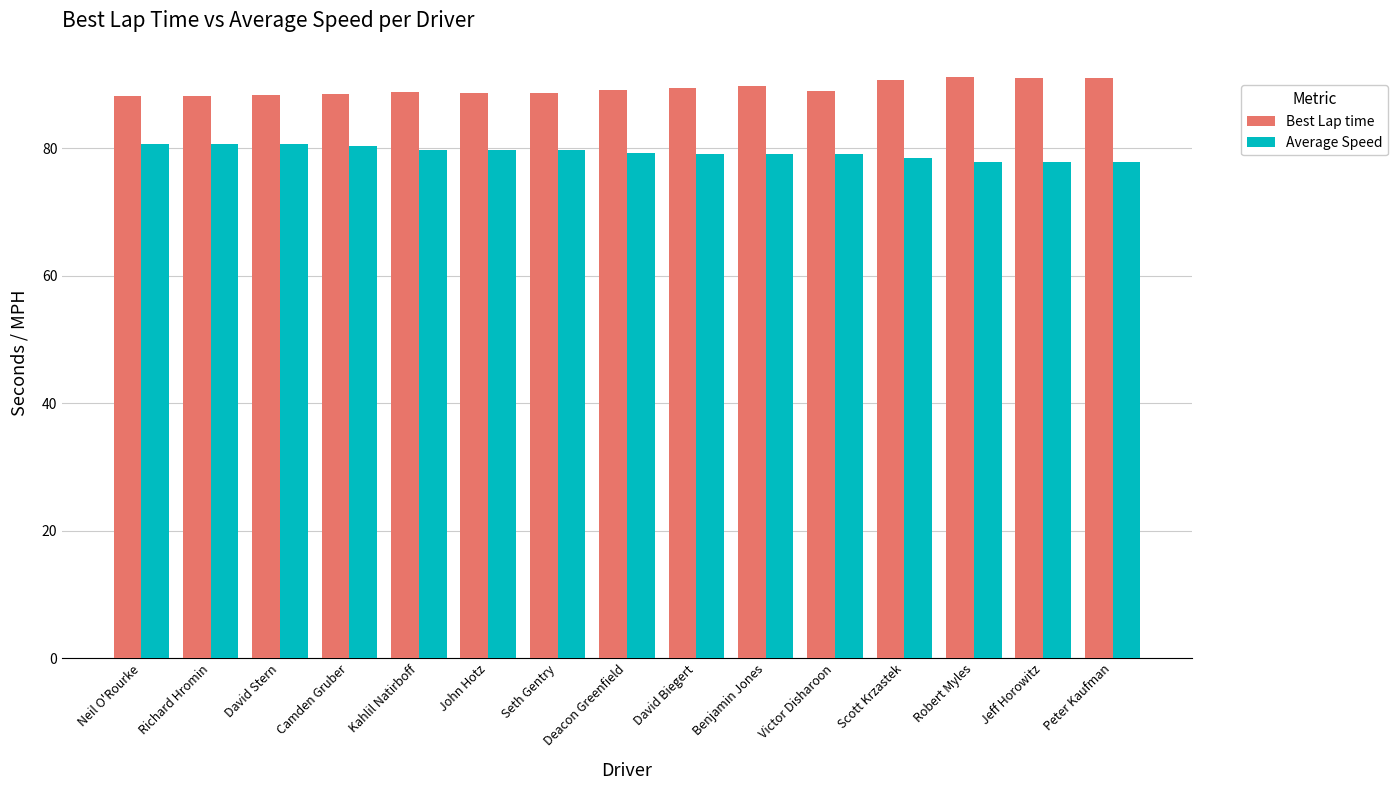

What is the label of the 1st bar from the right?

Peter Kaufman